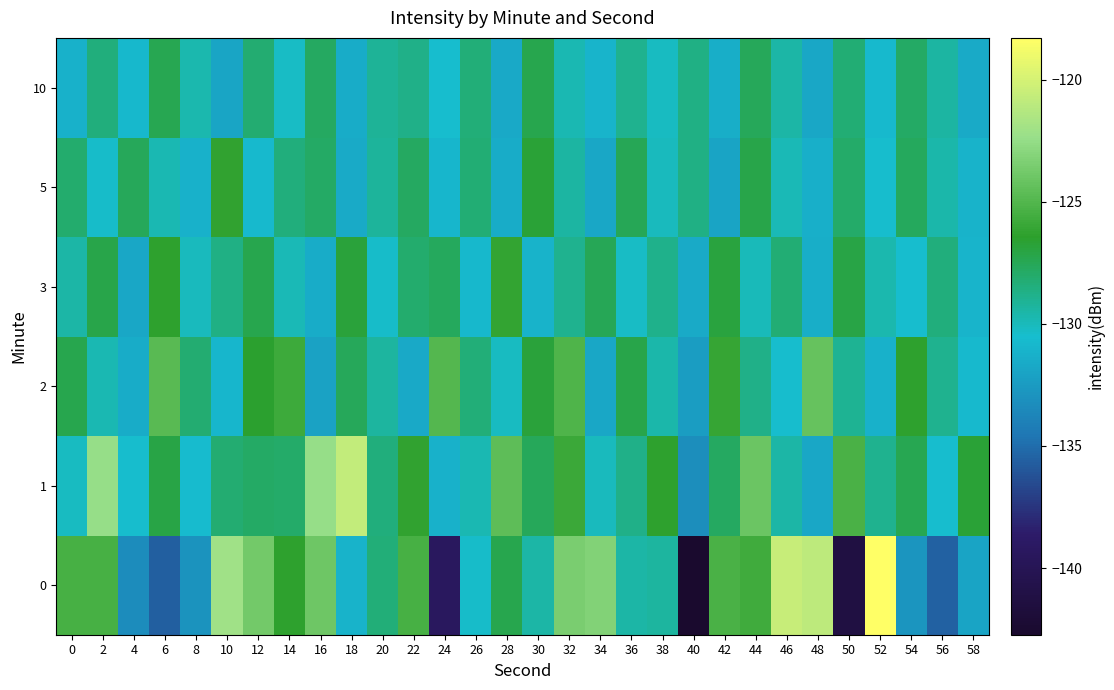

Reading left to right, what are all the values shown in this chart?

0: 0=-125.4	2=-125.4	4=-133.3	6=-135.7	8=-132.9	10=-122.0	12=-123.8	14=-126.3	16=-124.0	18=-131.2	20=-128.4	22=-125.4	24=-139.3	26=-130.3	28=-127.3	30=-129.5	32=-123.5	34=-123.2	36=-129.5	38=-129.3	40=-142.7	42=-125.3	44=-125.7	46=-120.6	48=-120.9	50=-141.2	52=-118.3	54=-132.8	56=-135.5	58=-132.0
1: 0=-130.2	2=-122.4	4=-130.5	6=-127.1	8=-130.6	10=-128.2	12=-127.9	14=-128.0	16=-122.4	18=-120.7	20=-128.5	22=-126.3	24=-131.2	26=-129.8	28=-124.5	30=-127.6	32=-125.9	34=-130.1	36=-128.7	38=-126.4	40=-133.2	42=-127.8	44=-124.1	46=-129.5	48=-131.8	50=-125.3	52=-128.9	54=-127.4	56=-130.6	58=-126.7
2: 0=-127.3	2=-129.8	4=-131.5	6=-124.7	8=-128.2	10=-130.9	12=-126.5	14=-125.8	16=-132.1	18=-127.6	20=-129.3	22=-131.7	24=-124.9	26=-128.4	28=-130.2	30=-126.8	32=-125.1	34=-131.8	36=-127.2	38=-129.6	40=-132.4	42=-126.1	44=-128.7	46=-130.5	48=-124.3	50=-129.0	52=-131.2	54=-126.4	56=-128.9	58=-130.7
3: 0=-129.5	2=-127.2	4=-131.8	6=-126.4	8=-130.1	10=-128.6	12=-127.3	14=-129.9	16=-131.5	18=-126.8	20=-130.4	22=-128.1	24=-127.7	26=-130.8	28=-126.2	30=-131.1	32=-128.9	34=-127.5	36=-130.3	38=-128.8	40=-131.6	42=-126.9	44=-130.0	46=-128.3	48=-131.4	50=-127.1	52=-129.7	54=-130.6	56=-128.5	58=-131.0
5: 0=-128.1	2=-130.4	4=-127.6	6=-129.8	8=-131.2	10=-126.3	12=-130.7	14=-128.5	16=-127.9	18=-131.6	20=-129.2	22=-127.8	24=-130.9	26=-128.3	28=-131.5	30=-126.7	32=-129.4	34=-131.8	36=-127.5	38=-130.1	40=-128.6	42=-132.0	44=-127.2	46=-129.9	48=-131.3	50=-128.0	52=-130.5	54=-127.7	56=-129.6	58=-131.1
10: 0=-131.2	2=-128.5	4=-130.8	6=-127.4	8=-129.7	10=-131.9	12=-128.2	14=-130.3	16=-127.8	18=-131.5	20=-129.1	22=-128.7	24=-130.6	26=-128.4	28=-131.7	30=-127.3	32=-129.8	34=-131.0	36=-128.9	38=-130.2	40=-128.6	42=-131.4	44=-127.6	46=-129.5	48=-131.8	50=-128.3	52=-130.7	54=-127.9	56=-129.4	58=-131.6